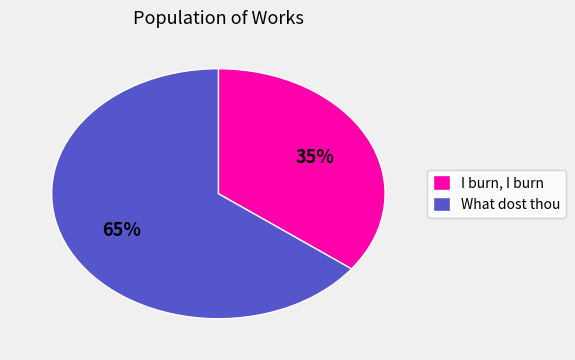

Count the number of slices in the pie.

2